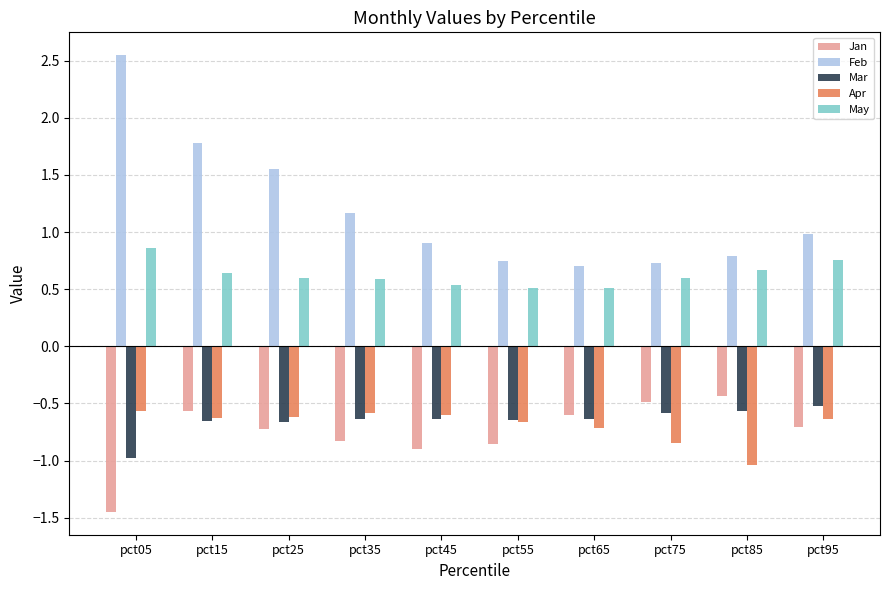

Is it true that Jan equals -0.7 at pct25?

True